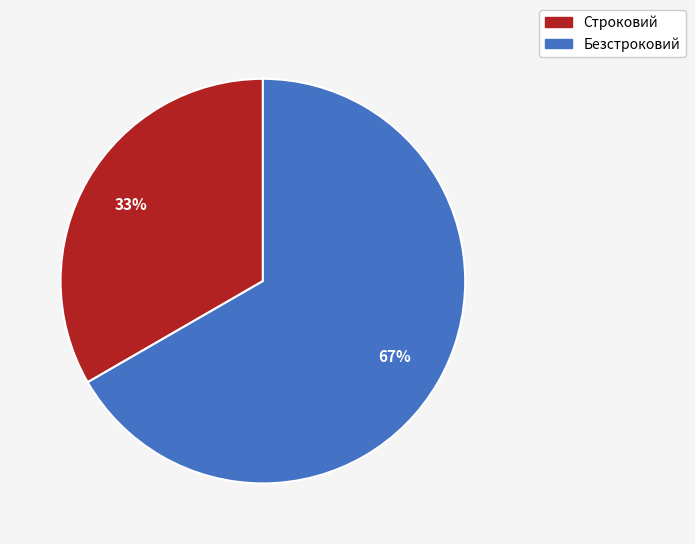

True or false: Строковий accounts for 26% of the total.

False